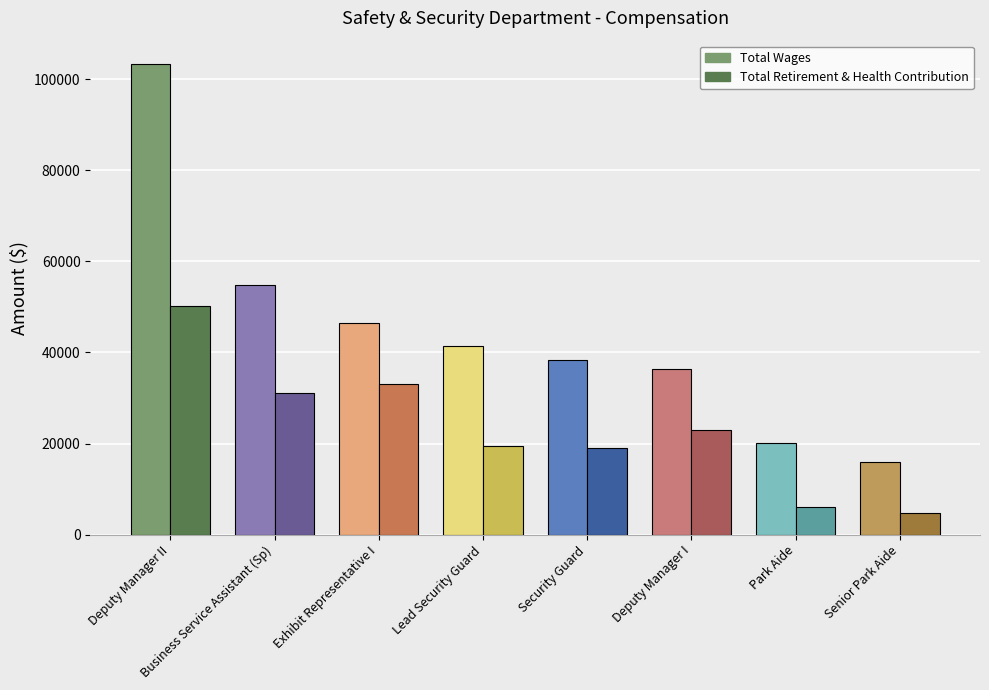

Rank the series by their average value, from highest to lowest.

Total Wages, Total Retirement & Health Contribution